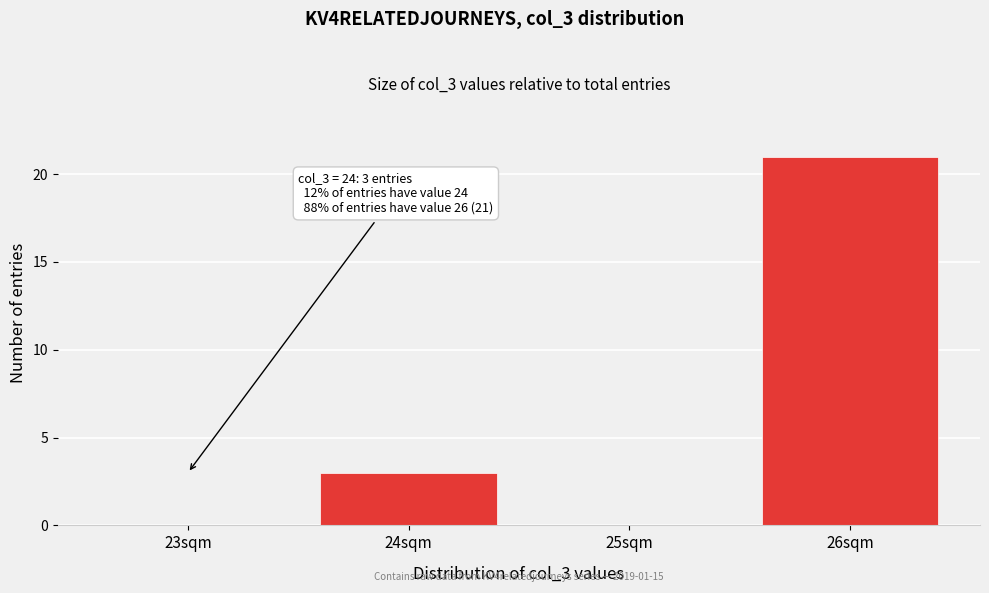

Reading left to right, transcribe all the data shown in this chart.

23sqm=0	24sqm=3	25sqm=0	26sqm=21